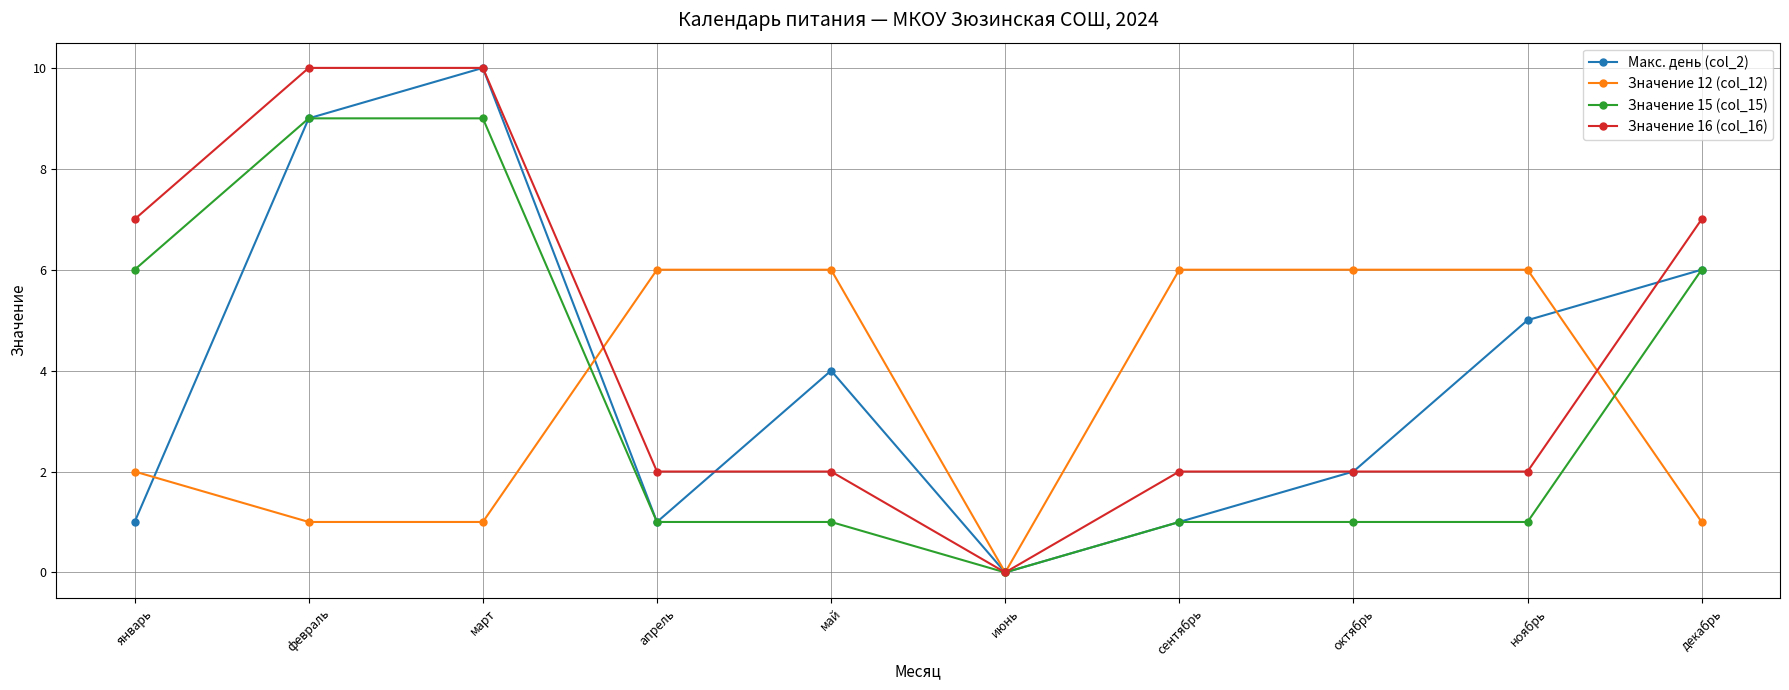

True or false: Макс. день (col_2) has more than 0 points higher than both neighbors.

True